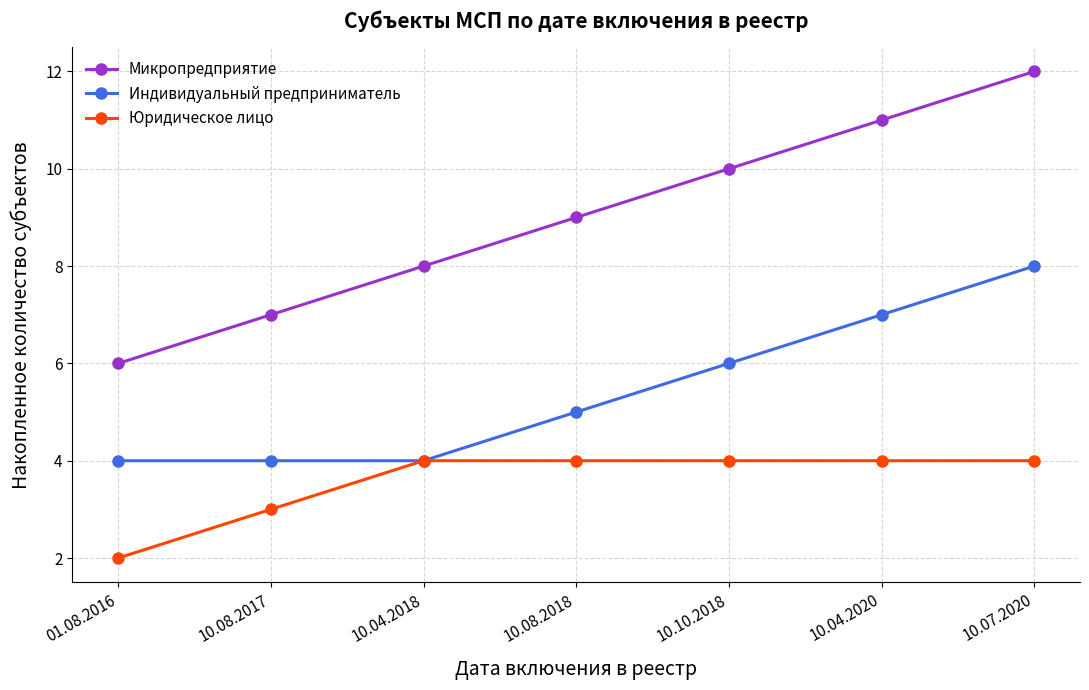

Reading left to right, extract all data points from this chart.

Микропредприятие: 01.08.2016=6	10.08.2017=7	10.04.2018=8	10.08.2018=9	10.10.2018=10	10.04.2020=11	10.07.2020=12
Индивидуальный предприниматель: 01.08.2016=4	10.08.2017=4	10.04.2018=4	10.08.2018=5	10.10.2018=6	10.04.2020=7	10.07.2020=8
Юридическое лицо: 01.08.2016=2	10.08.2017=3	10.04.2018=4	10.08.2018=4	10.10.2018=4	10.04.2020=4	10.07.2020=4